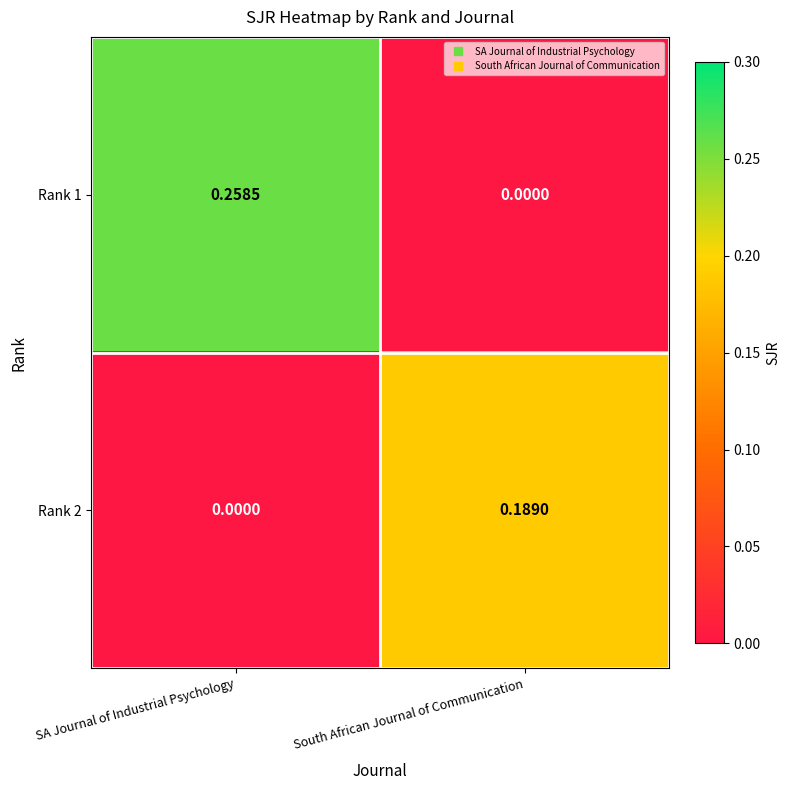

Rank the series by their maximum value, from lowest to highest.

Rank 2, Rank 1